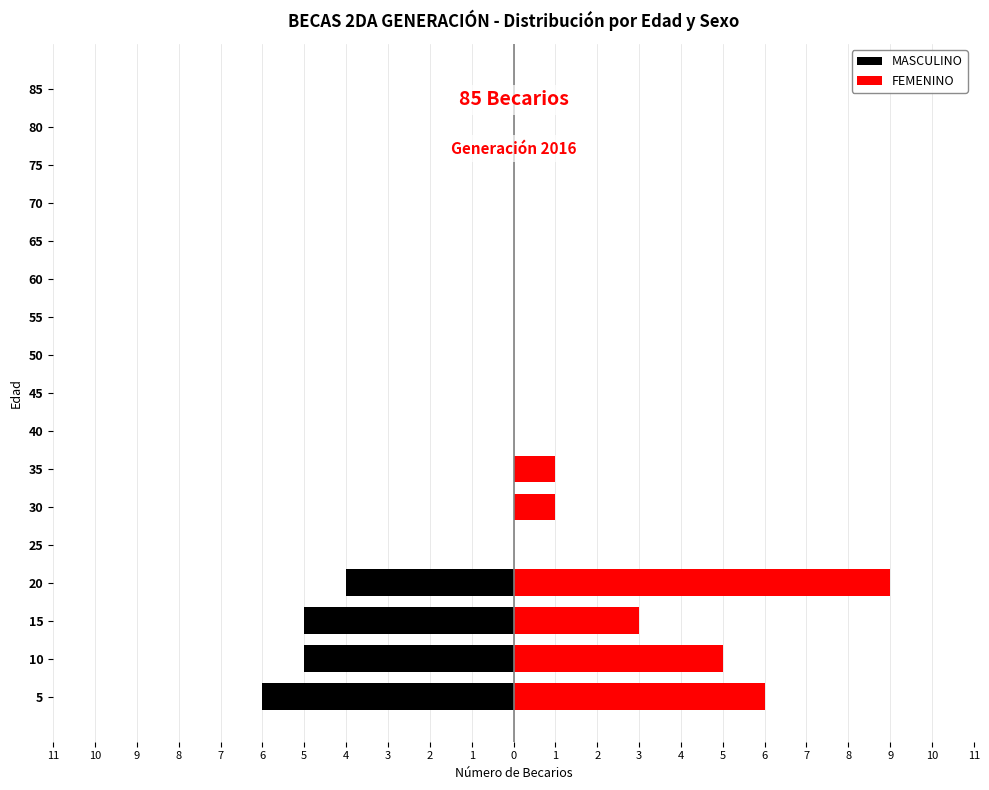

What is the label of the 12th bar from the right?

6